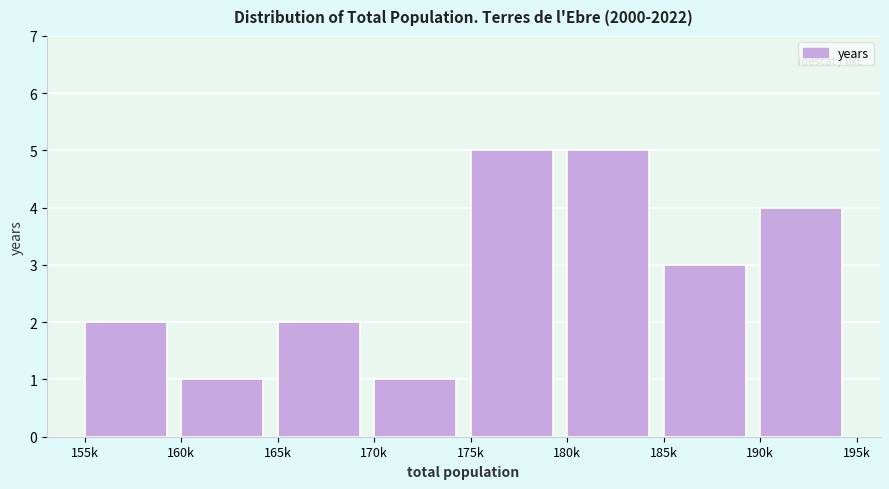

Reading left to right, extract all data points from this chart.

2	1	2	1	5	5	3	4